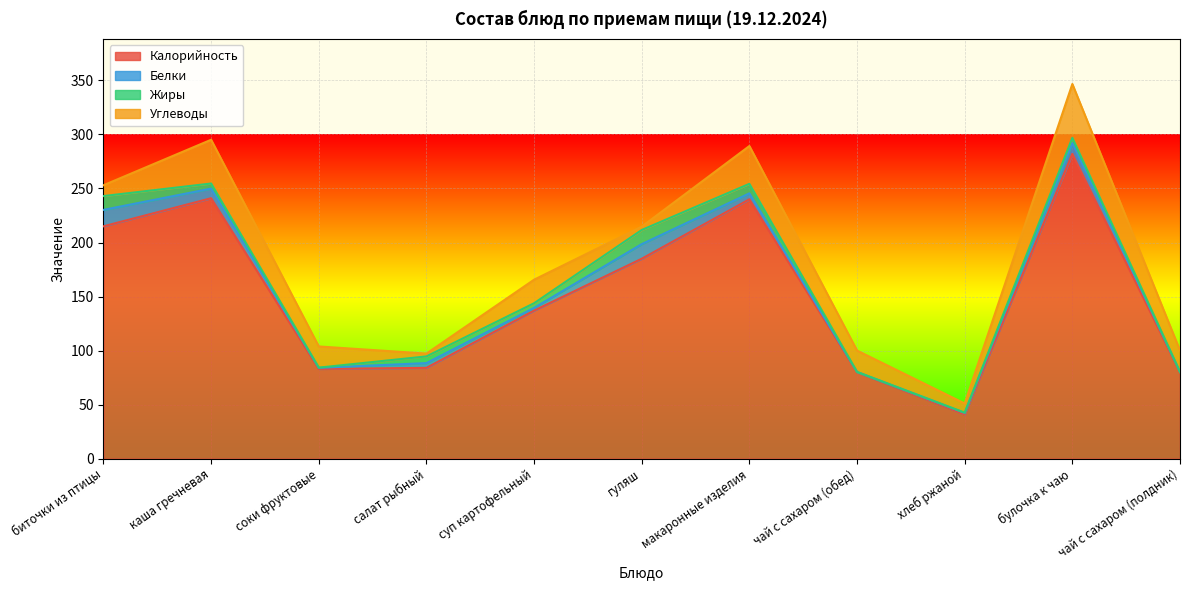

What is the minimum value for Калорийность?

41.0